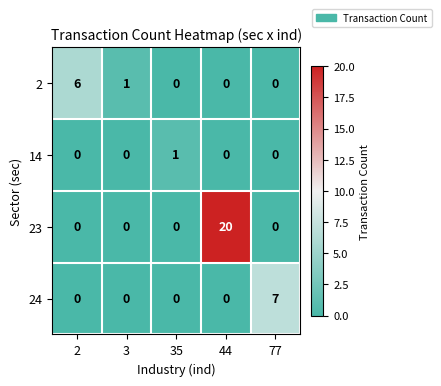

Between 35 and 77, which series saw the biggest shift?

24